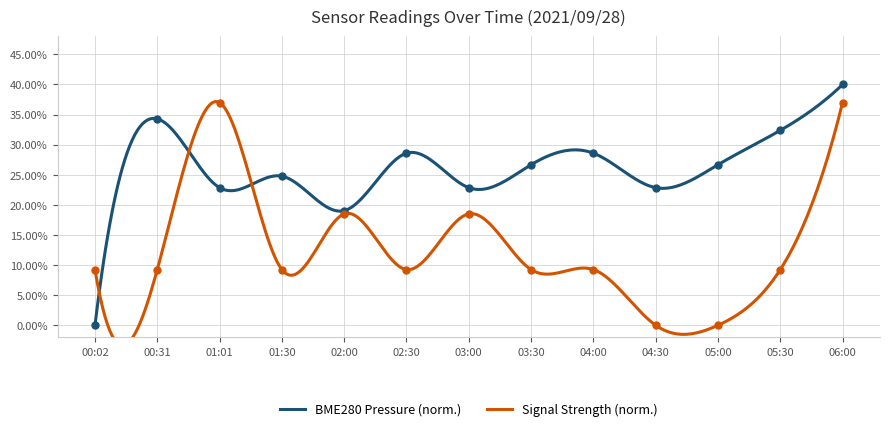

True or false: BME280_pressure has more than 1 interior local peaks.

True